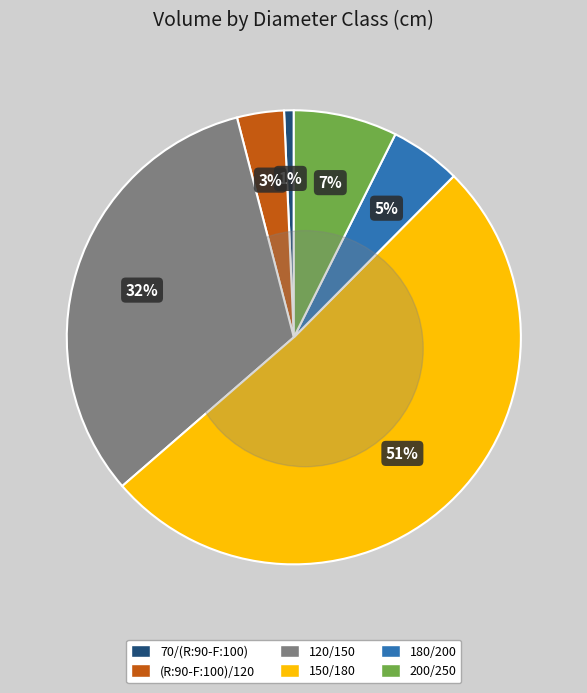

What is the total percentage of 200/250 and 150/180?

58.6%